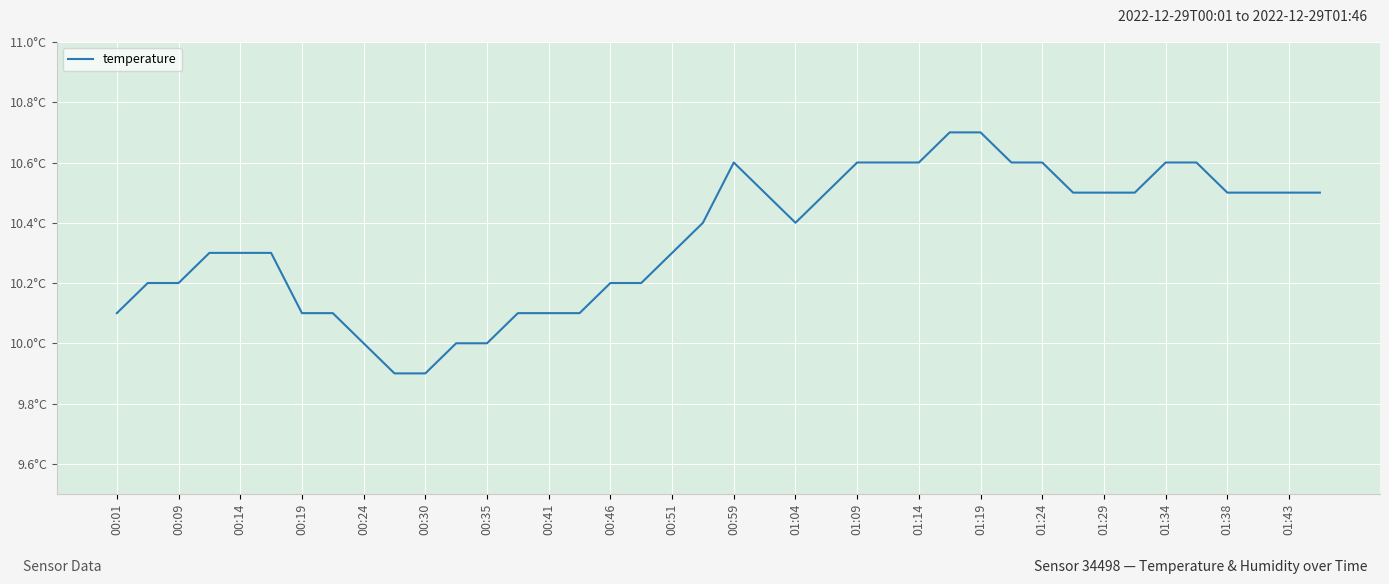

Is this an area chart (filled region under the line)?

No